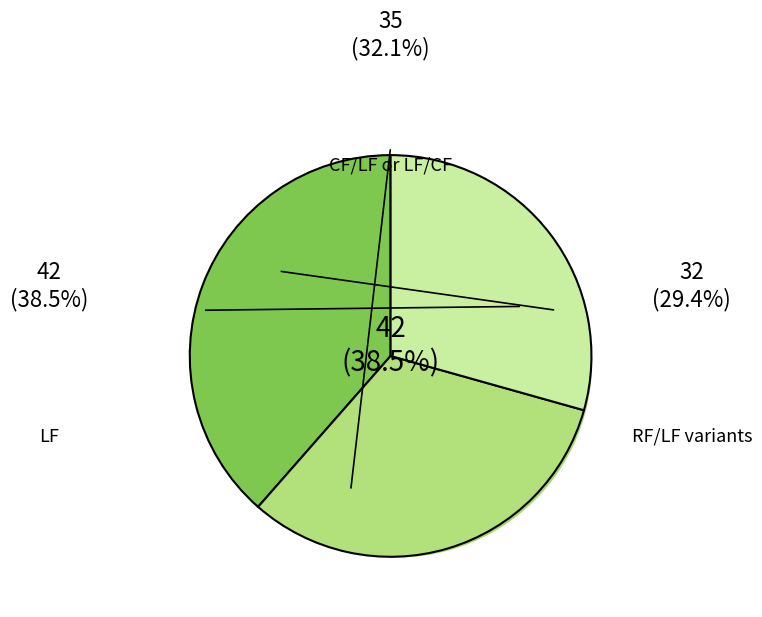

To the nearest percent, what is the difference between the CF/LF/RF and RF/LF slice percentages?

3%